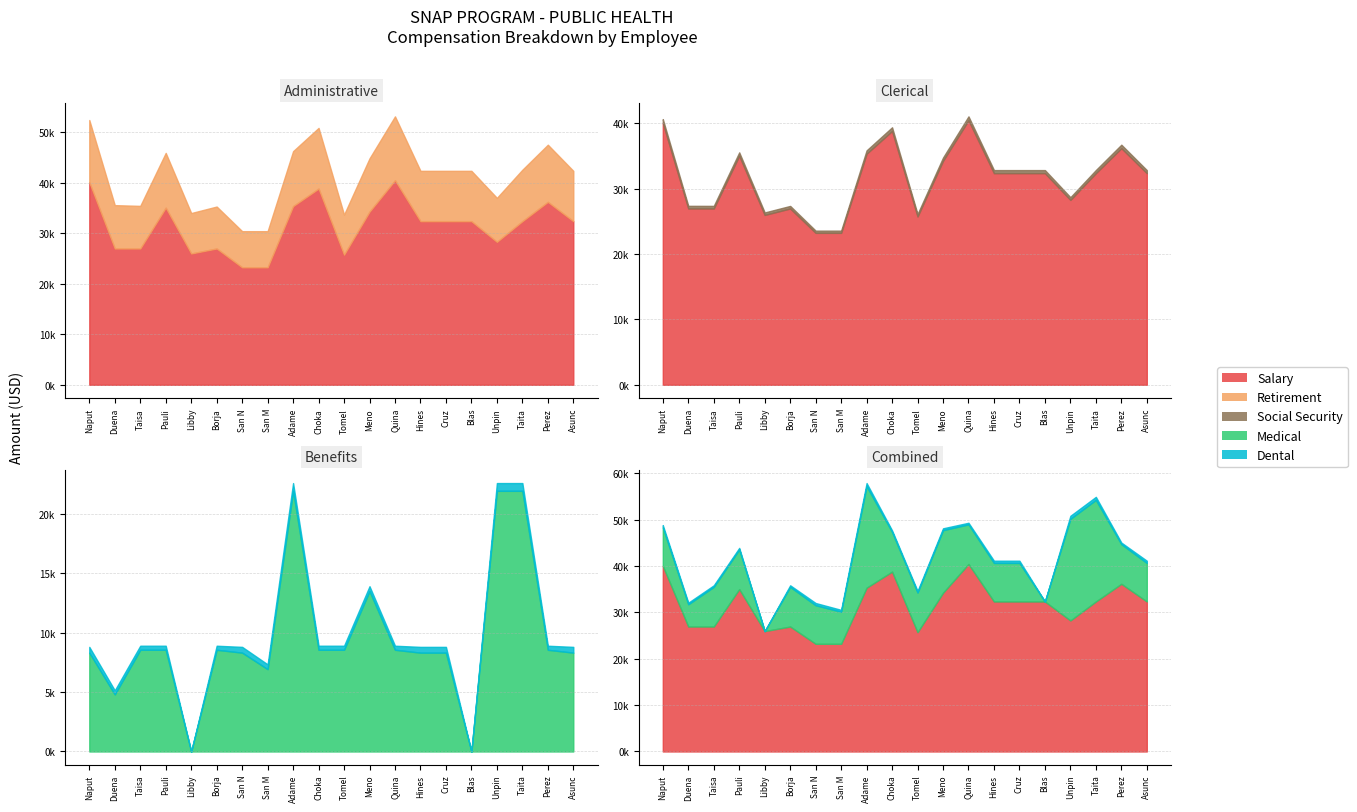

Reading left to right, extract all data points from this chart.

Salary: 40040	26955	26955	35022	25970	26955	23229	23229	35330	38801	25736	34244	40443	32355	32355	32355	28269	32355	36173	32355
Retirement: 12320	8572	8425	10835	7991	8294	7148	7148	10871	12002	7919	10537	12642	9956	9956	9956	8698	10176	11306	9956
Social Security: 581	404	397	511	377	391	337	337	512	566	373	497	596	469	469	469	410	480	533	469
Medical: 8310	4801	8551	8551	0	8551	8310	6921	21918	8551	8551	13493	8551	8310	8310	0	21918	21918	8551	8310
Dental: 486	342	342	342	0	342	486	404	653	342	342	404	342	486	486	0	653	653	342	486